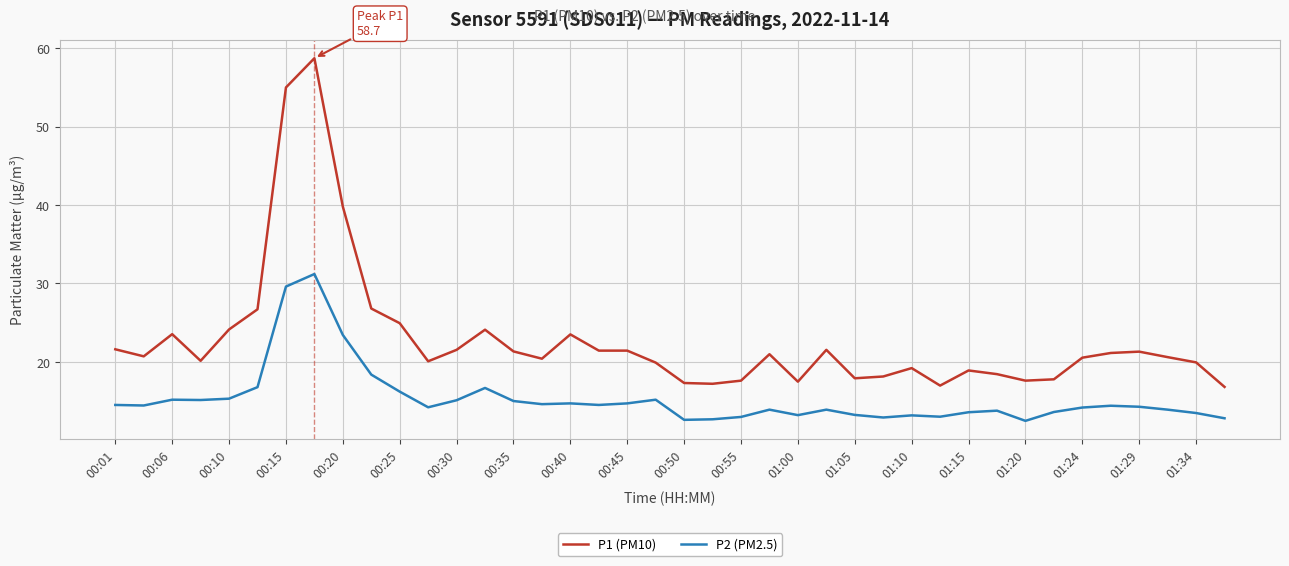

What is the difference between the maximum and minimum values in the P2 (PM2.5) series?

18.7